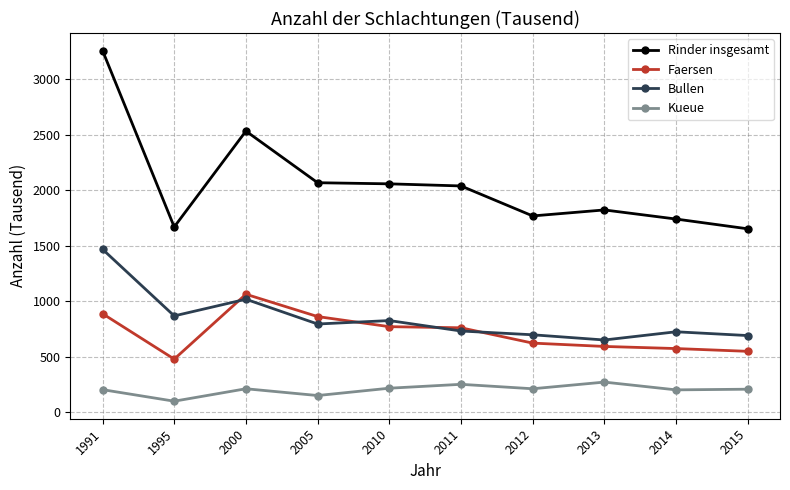

Which series has the largest total across all categories?

Rinder insgesamt